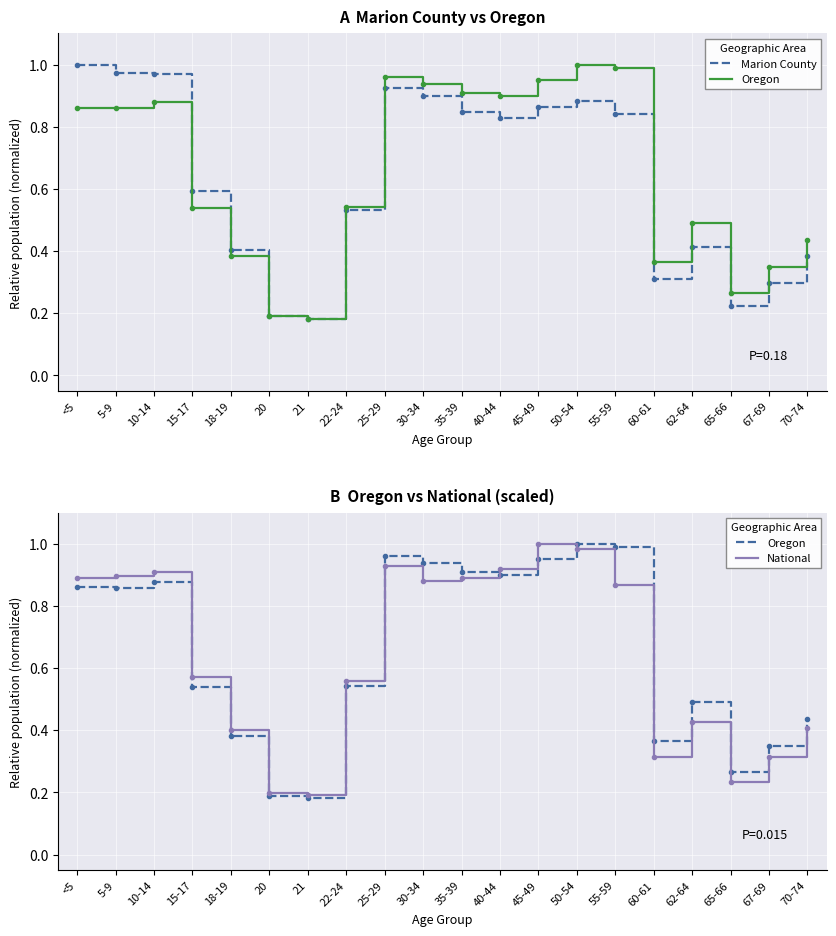

Which series changed the most between 60-61 and 70-74?

National